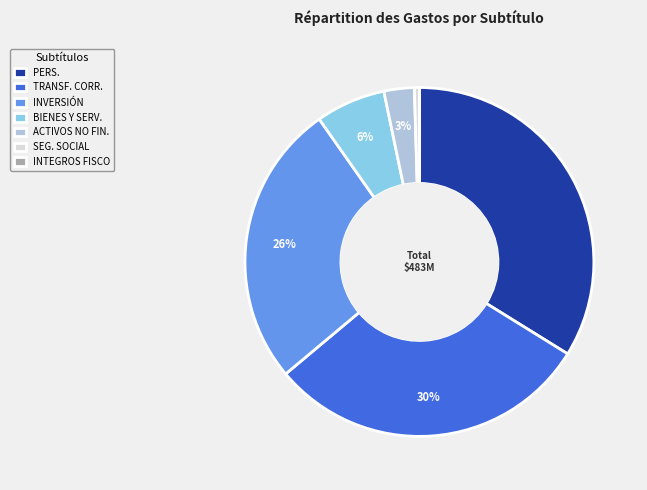

What is the ratio of the value at PERS. to the value at INVERSIÓN?

1.3